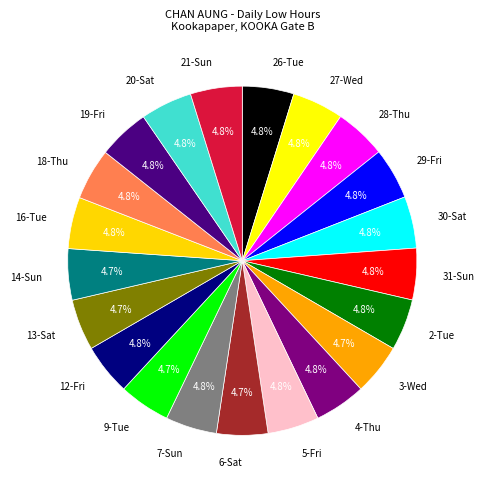

To the nearest percent, what is the average slice percentage?

5%